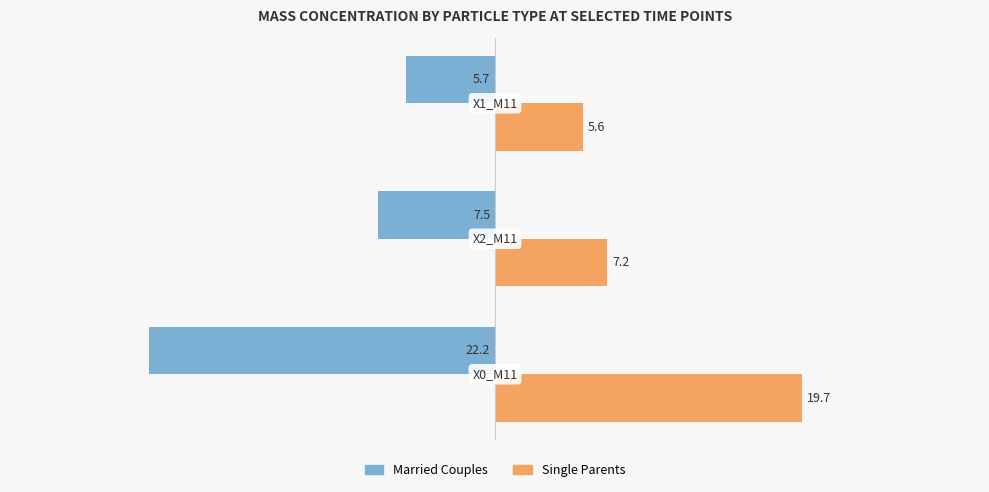

At how many categories does at least one series exceed 1?

3